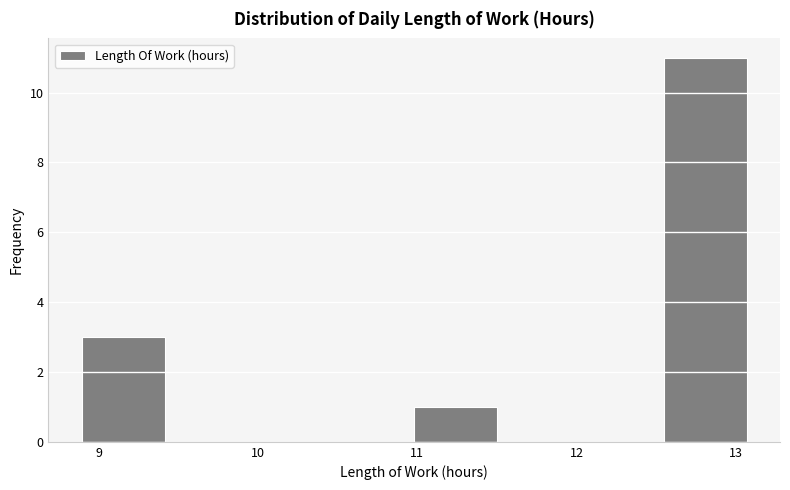

How tall is the bar that spans 11.0 to 11.5 on the x-axis? Neither the bar edges nor the heights are printed on the chart, so give them approximately, as read against the axes.

1